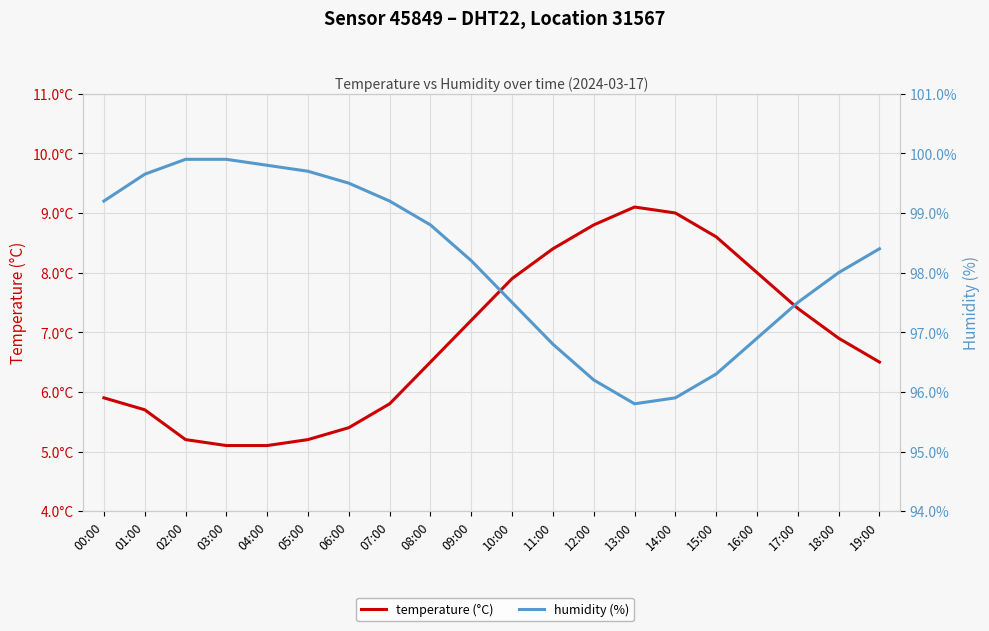

List the series in order of their peak value, highest first.

humidity (%), temperature (°C)